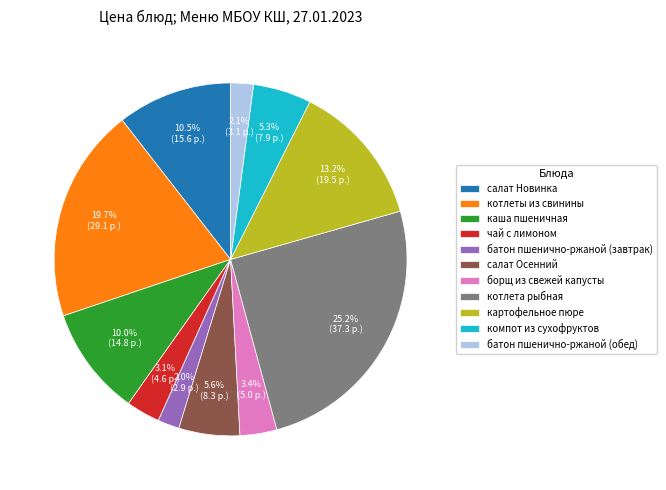

Which slice is the largest?

котлета рыбная